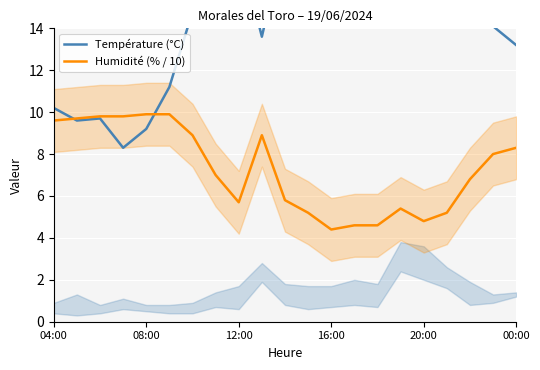

What is the label of the 21st point from the right?

04:00